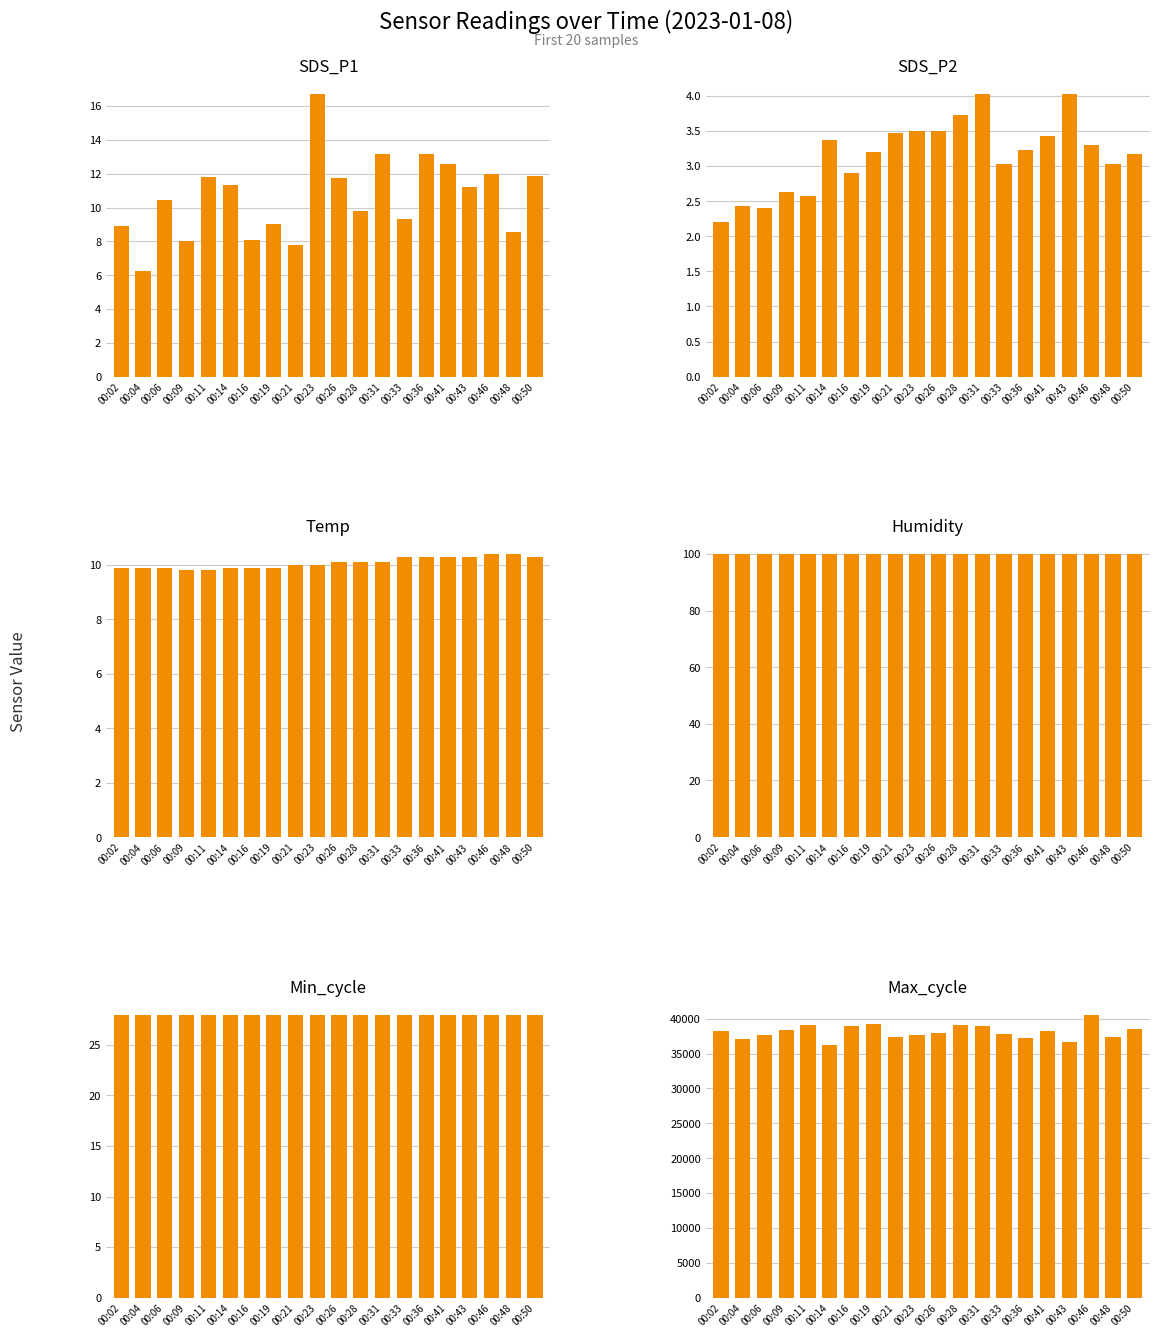

List the series in order of their peak value, lowest first.

SDS_P2, Temp, SDS_P1, Min_cycle, Humidity, Max_cycle